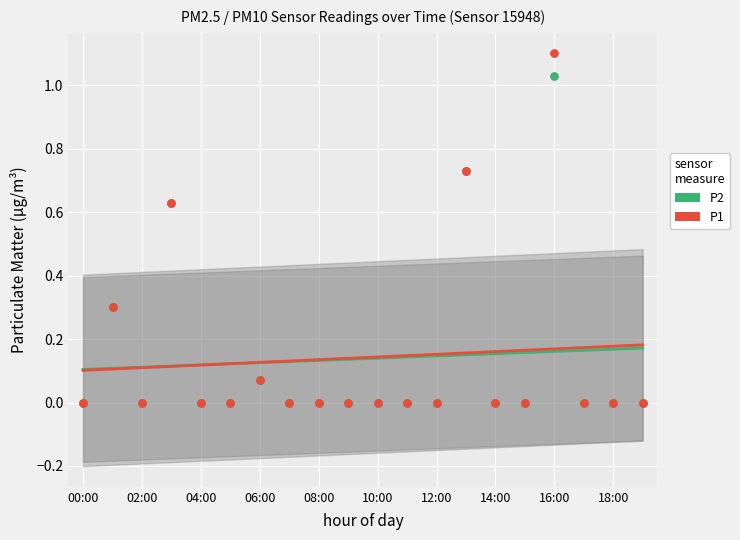

Which series has the largest Y range (max minus min)?

P1